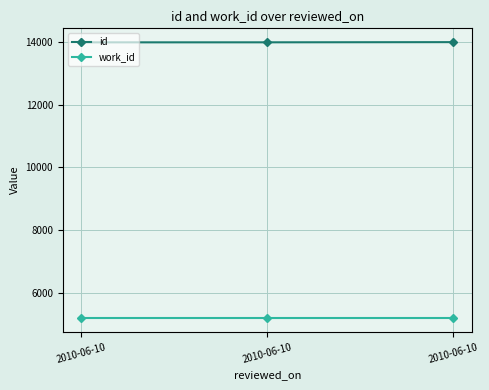

At which category is the sum across all series the highest?

2010-06-10